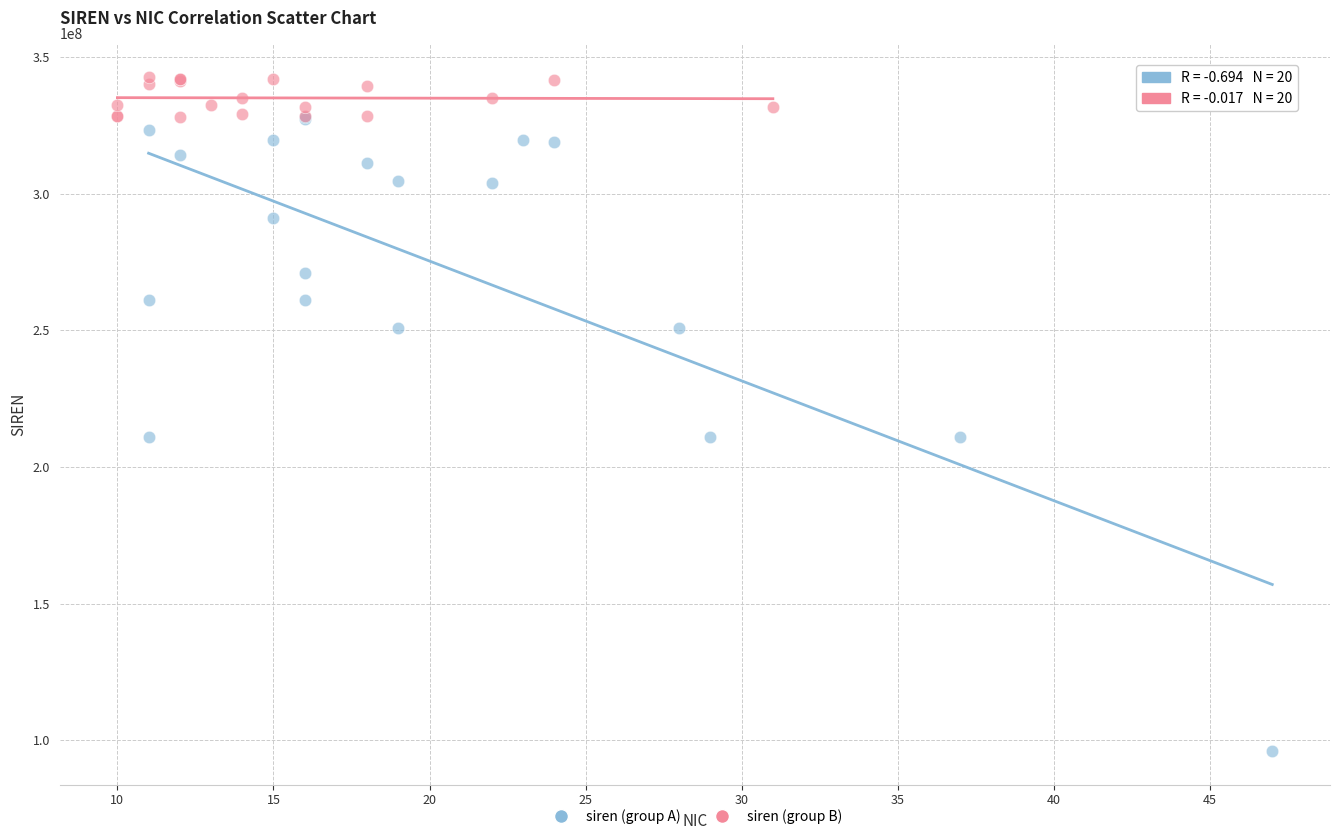

Which series contains the lowest Y value?

siren (group A)